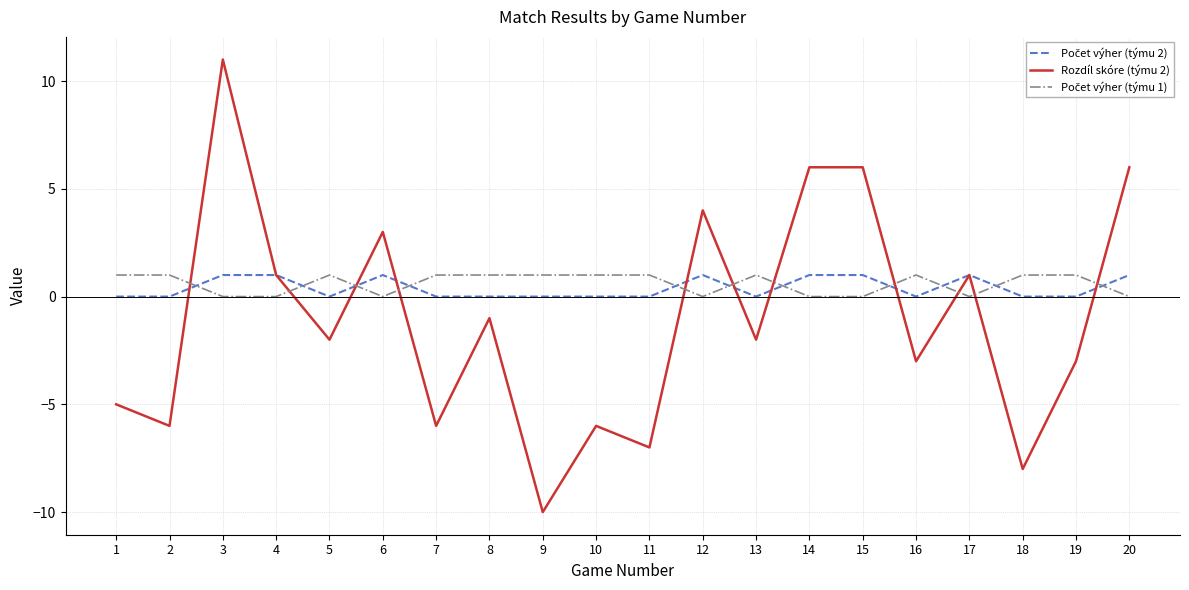

Where does the Rozdíl skóre (týmu 2) series first go above -2?

3